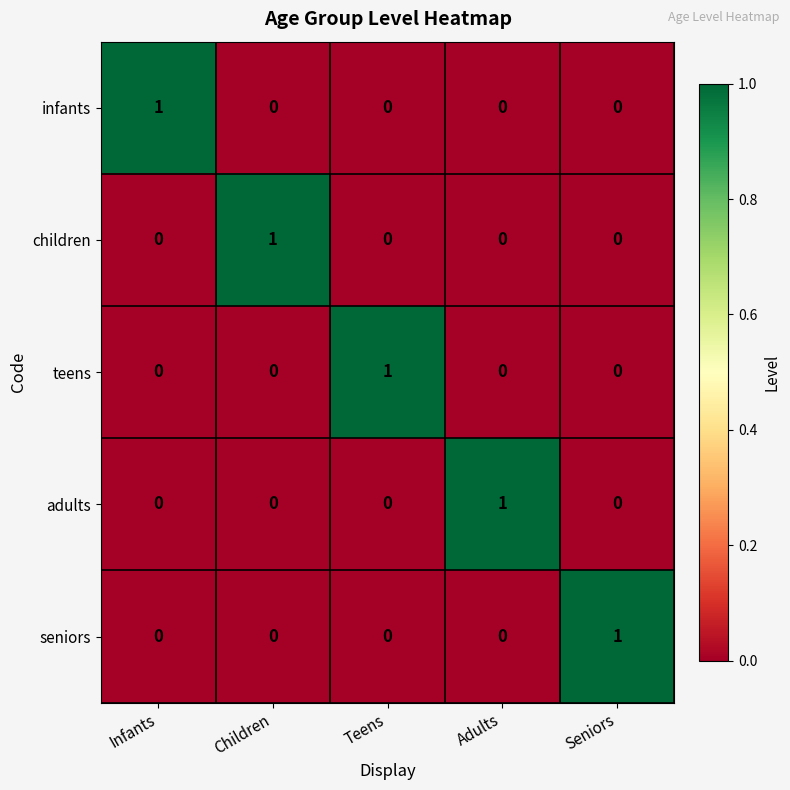

How many seniors values are between 0 and 1?

5